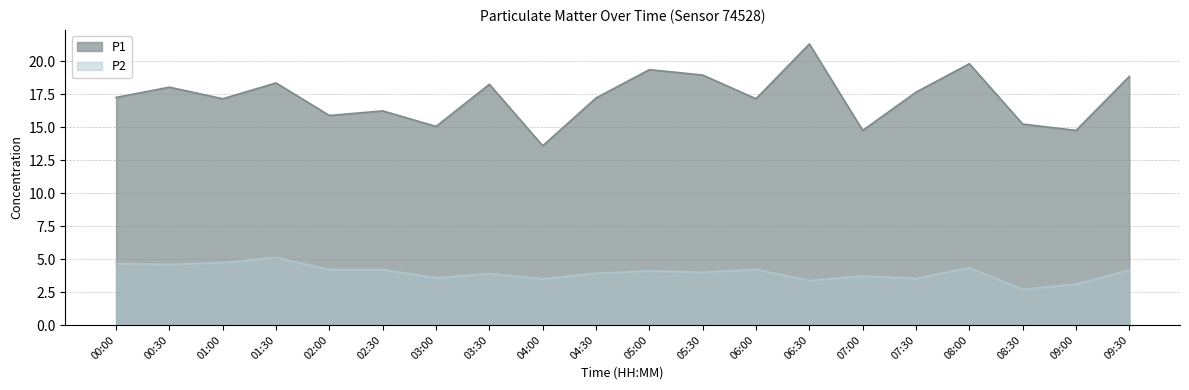

Count the number of categories in the chart.

20